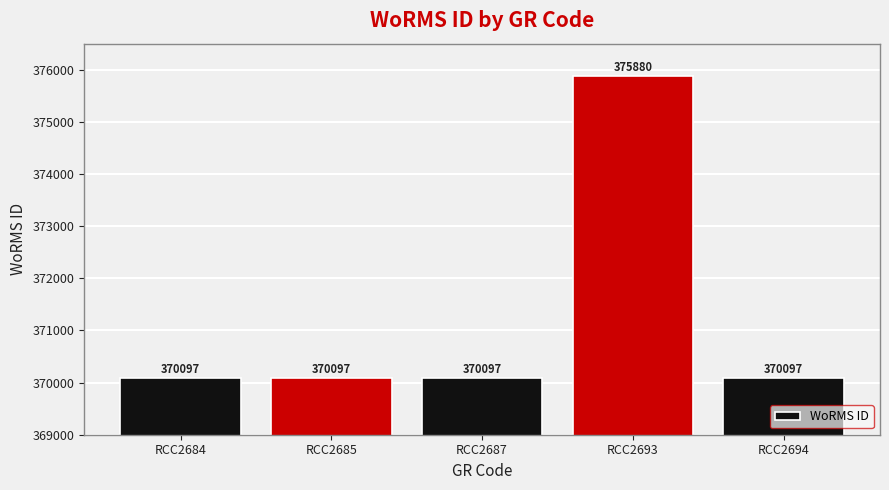

How many categories are shown in the chart?

5